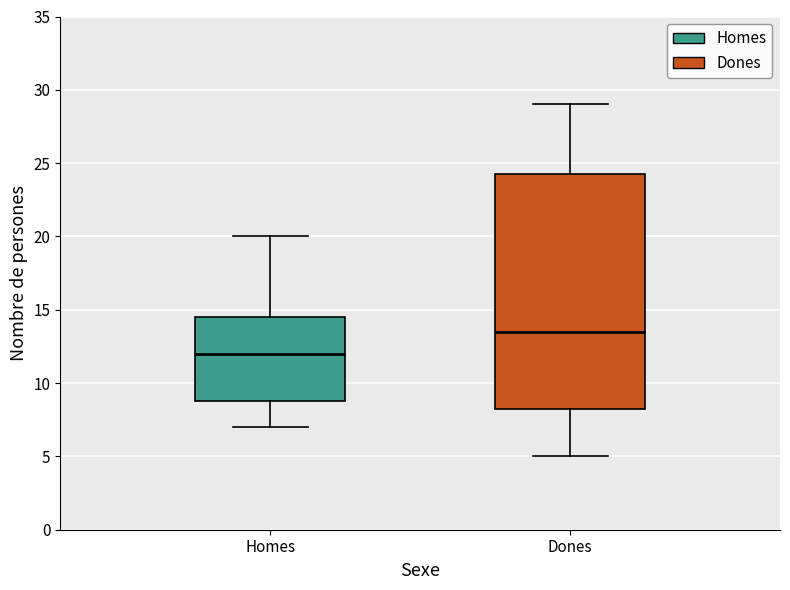

Which box has the lowest median line?

Homes